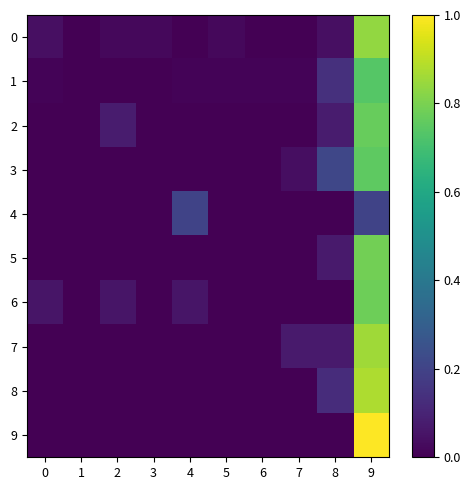

What is the greatest value displayed?

1.0